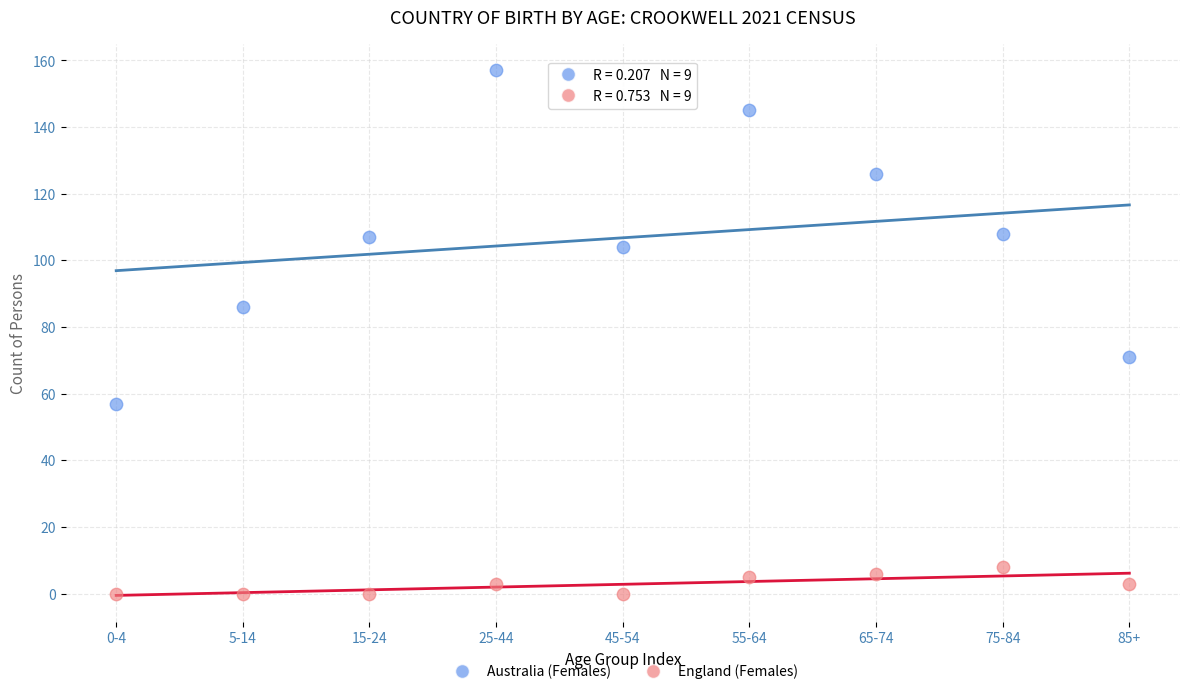

Which series has the widest spread of Y values?

Australia (Females)